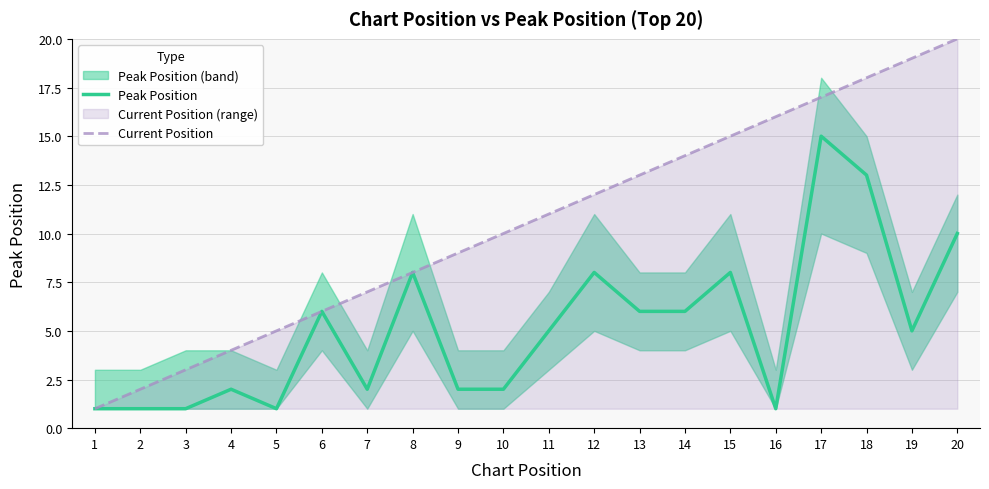

What is the value of the Peak Position point at the 20th from the left?

10